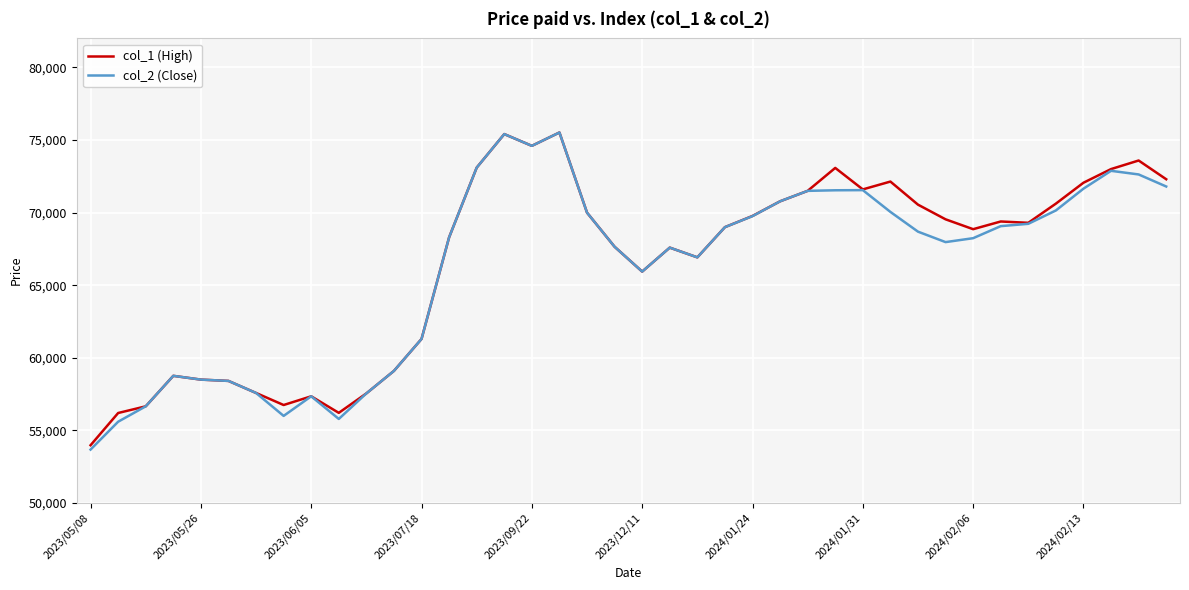

What is the lowest value of the col_1 (High) series?

53980